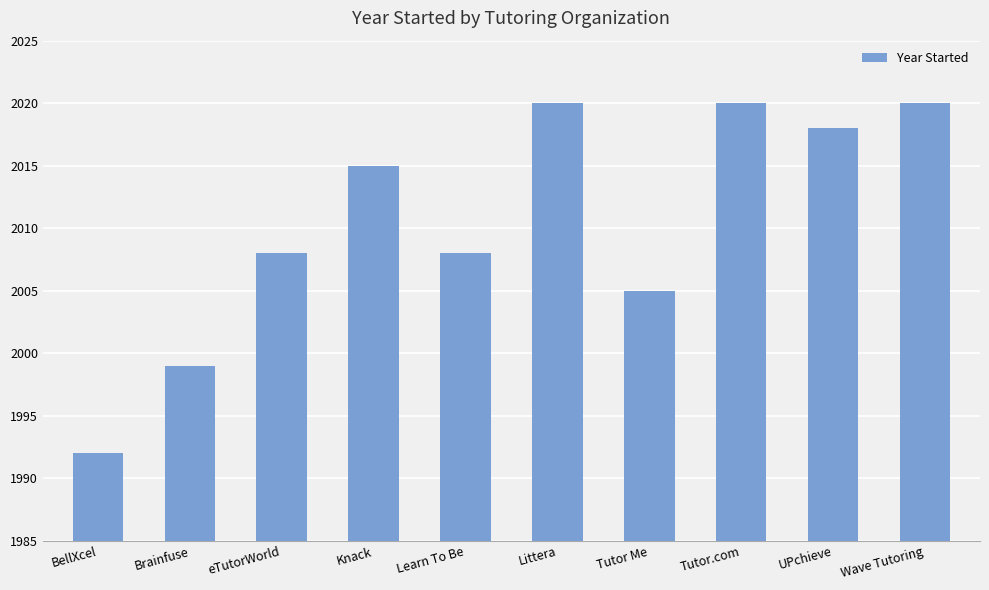

What is the sum of all values?

20105